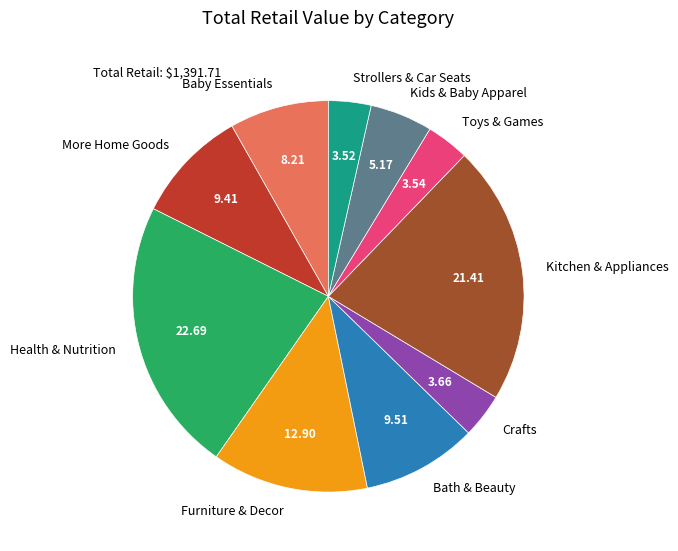

Do Health & Nutrition and Kids & Baby Apparel together represent more than half of the pie?

No